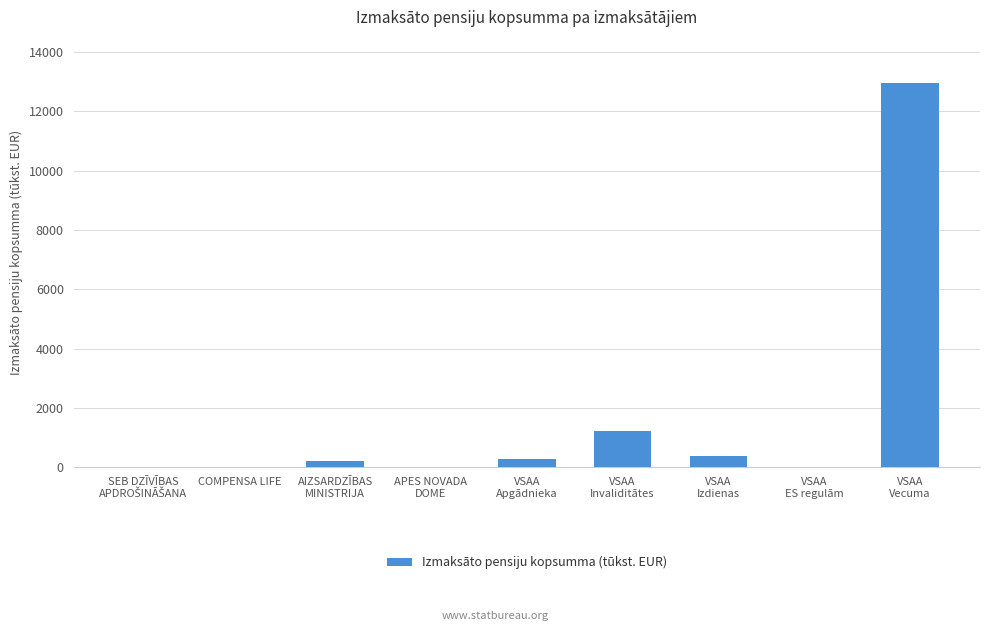

At which label does the data first exceed 226?

AIZSARDZĪBAS
MINISTRIJA